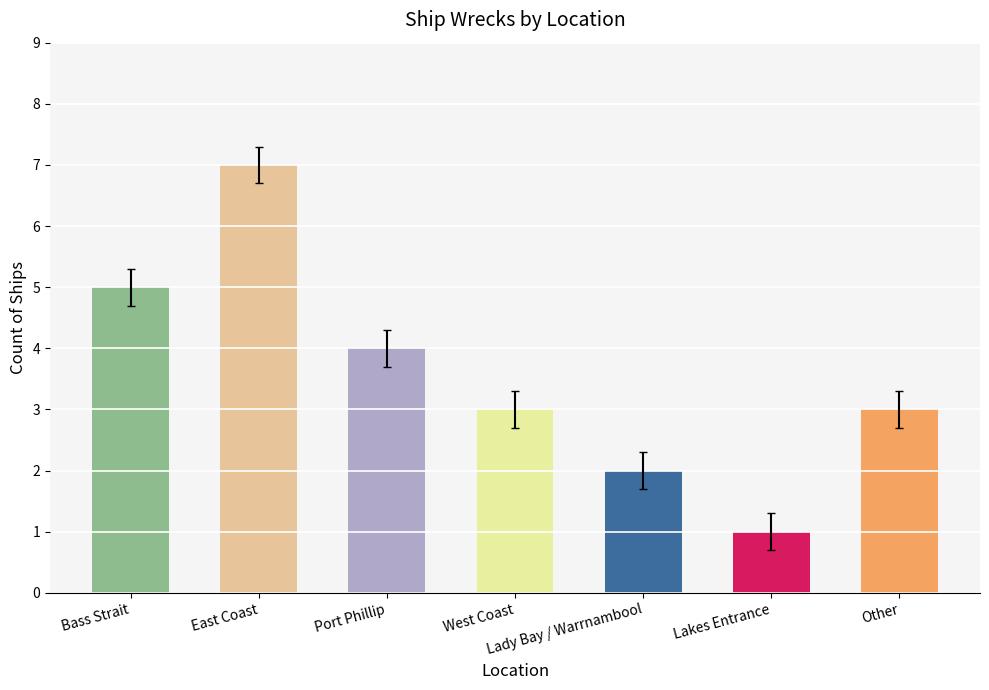

Reading right to left, extract all data points from this chart.

Other=3	Lakes Entrance=1	Lady Bay / Warrnambool=2	West Coast=3	Port Phillip=4	East Coast=7	Bass Strait=5